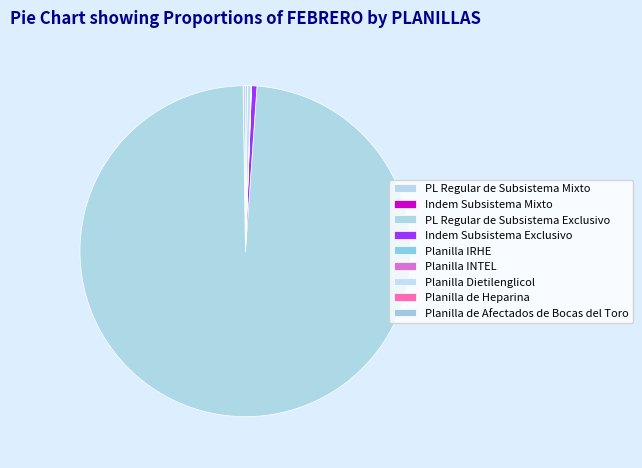

True or false: PL Regular de Subsistema Exclusivo accounts for 99% of the total.

True